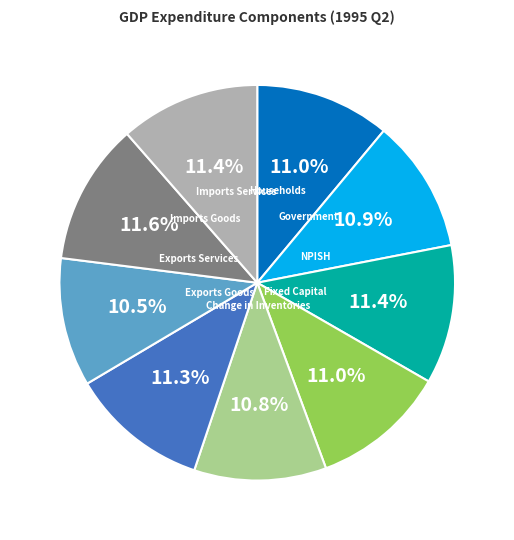

Does any single category account for the majority?

No